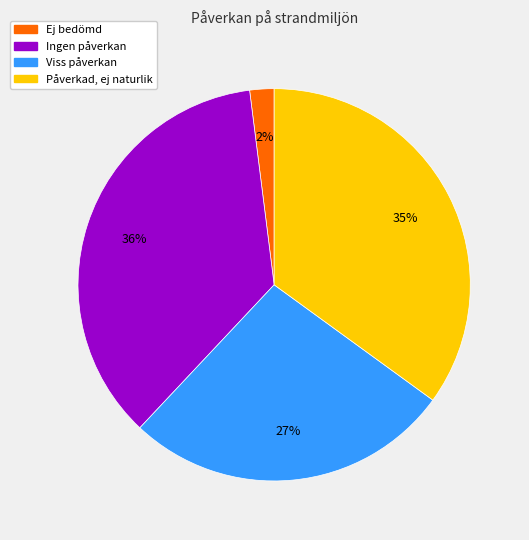

Is the sum of Ej bedömd and Ingen påverkan greater than half?

No